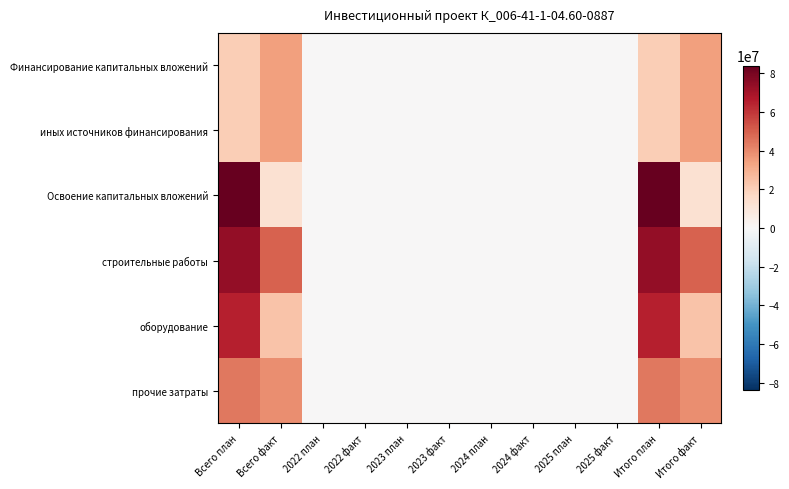

Reading left to right, list all the values displayed in this chart.

Финансирование капитальных вложений: Всего план=20920168	Всего факт=34454295	2022 план=0	2022 факт=0	2023 план=0	2023 факт=0	2024 план=0	2024 факт=0	2025 план=0	2025 факт=0	Итого план=20920168	Итого факт=34454295
иных источников финансирования: Всего план=20920168	Всего факт=34454295	2022 план=0	2022 факт=0	2023 план=0	2023 факт=0	2024 план=0	2024 факт=0	2025 план=0	2025 факт=0	Итого план=20920168	Итого факт=34454295
Освоение капитальных вложений: Всего план=84100140	Всего факт=12543508	2022 план=0	2022 факт=0	2023 план=0	2023 факт=0	2024 план=0	2024 факт=0	2025 план=0	2025 факт=0	Итого план=84100140	Итого факт=12543508
строительные работы: Всего план=74195020	Всего факт=49733787	2022 план=0	2022 факт=0	2023 план=0	2023 факт=0	2024 план=0	2024 факт=0	2025 план=0	2025 факт=0	Итого план=74195020	Итого факт=49733787
оборудование: Всего план=65467830	Всего факт=23723554	2022 план=0	2022 факт=0	2023 план=0	2023 факт=0	2024 план=0	2024 факт=0	2025 план=0	2025 факт=0	Итого план=65467830	Итого факт=23723554
прочие затраты: Всего план=44437290	Всего факт=39086167	2022 план=0	2022 факт=0	2023 план=0	2023 факт=0	2024 план=0	2024 факт=0	2025 план=0	2025 факт=0	Итого план=44437290	Итого факт=39086167